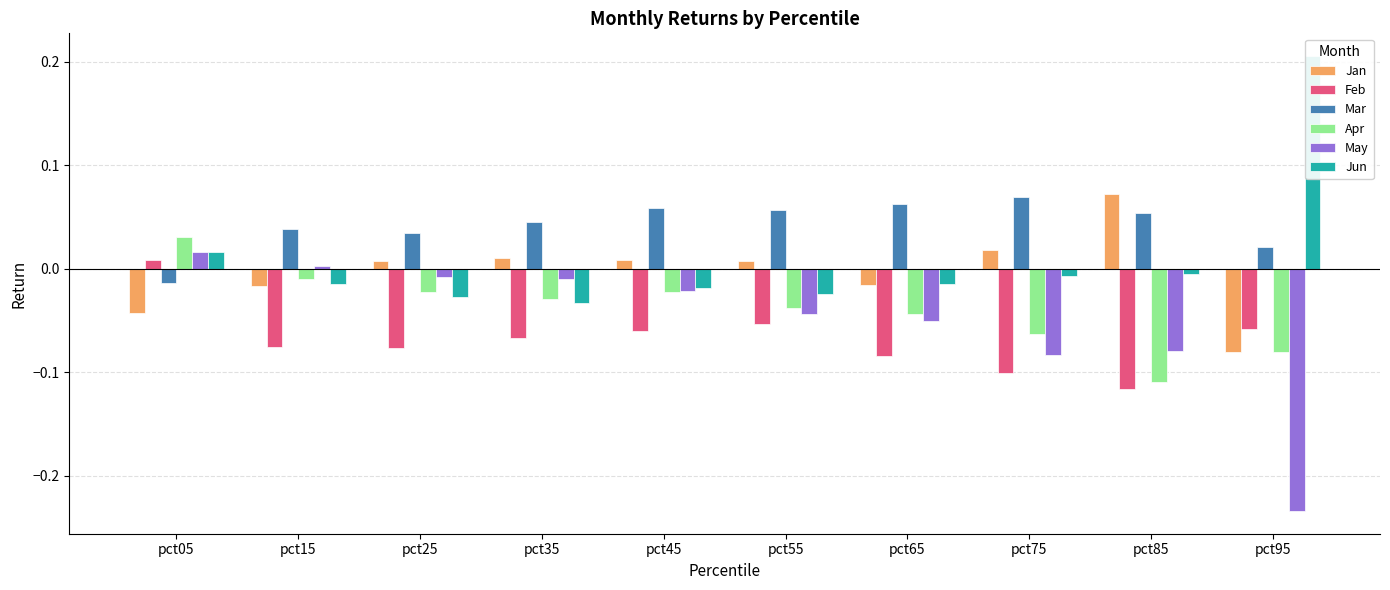

The value of Jan at pct75 is 0.0. True or false?

False